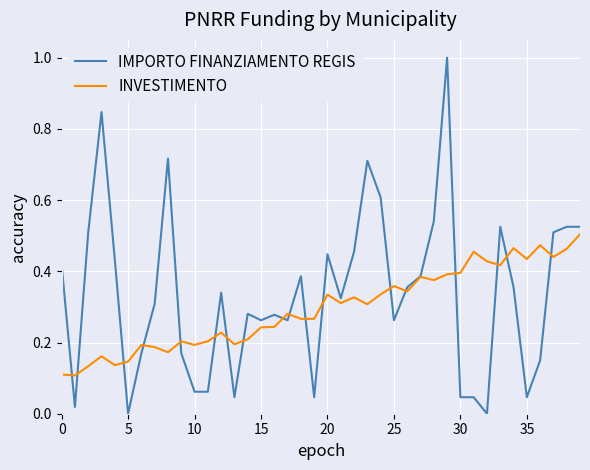

Is this an area chart (filled region under the line)?

No